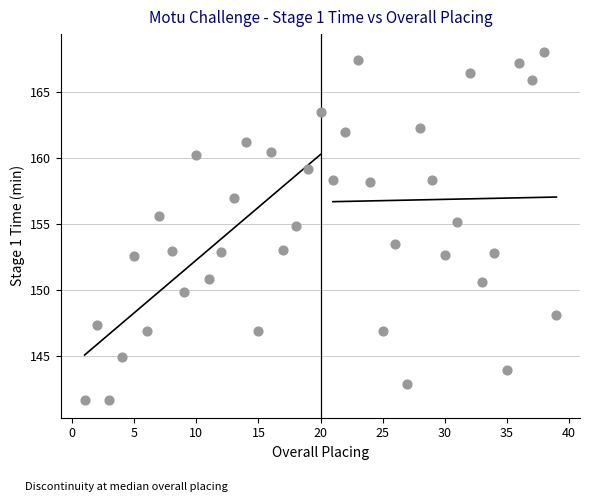

What Y value in the scatter plot is closest to 154?

153.5